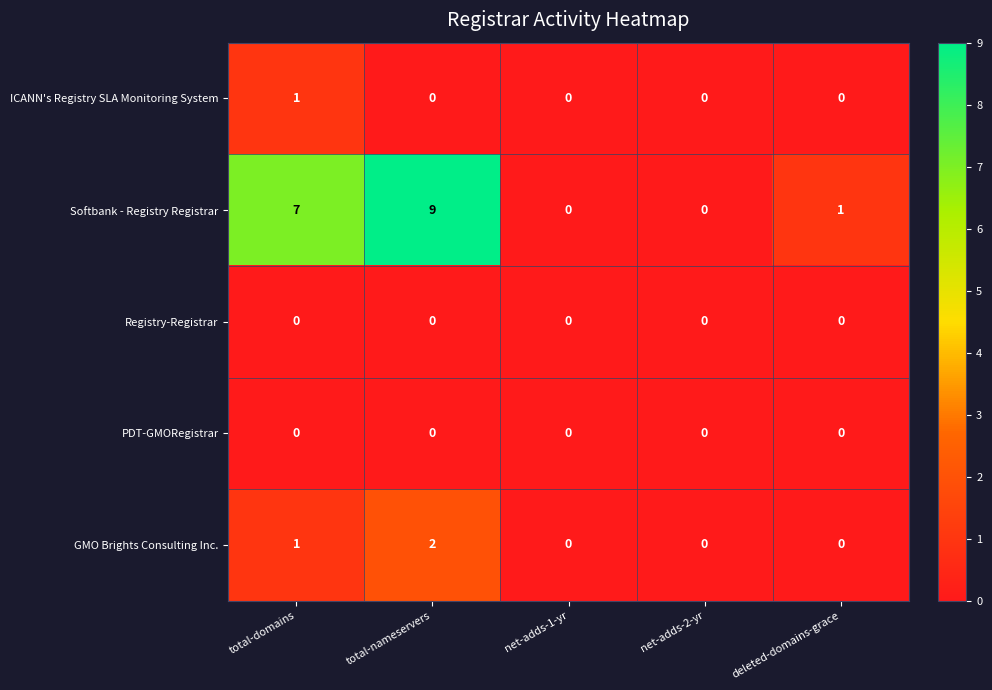

Is it true that Softbank - Registry Registrar equals 0 at net-adds-2-yr?

True